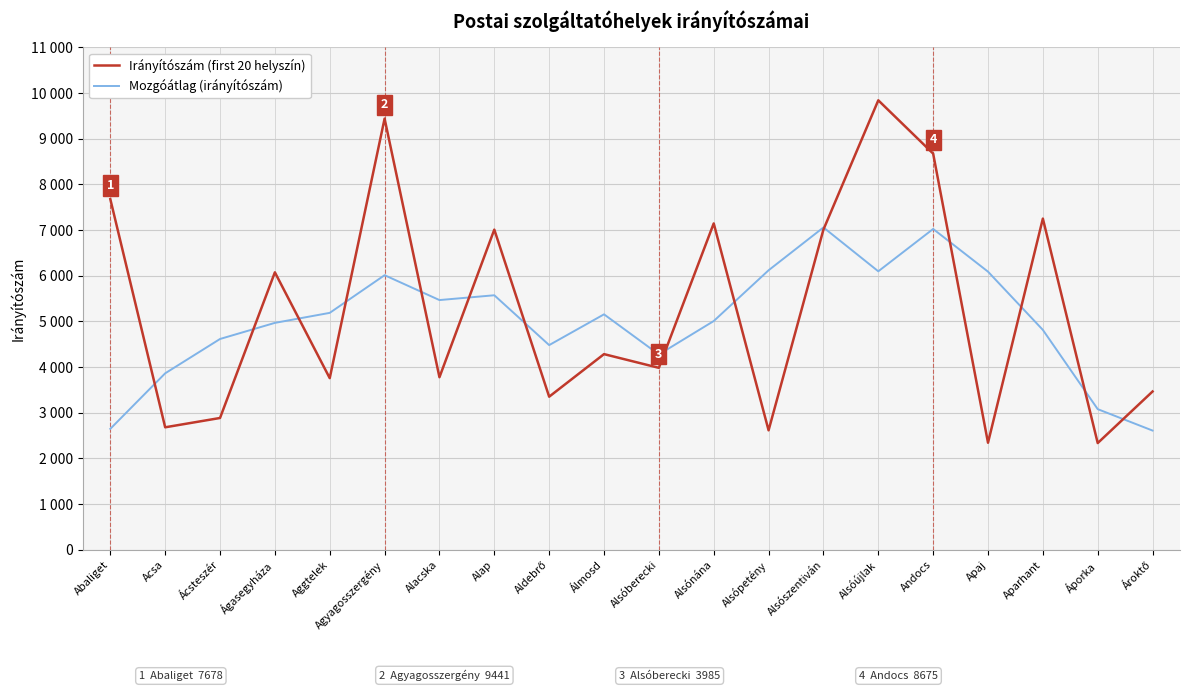

Read the Irányítószám (first 20 helyszín) value at Abaliget.

7678.0